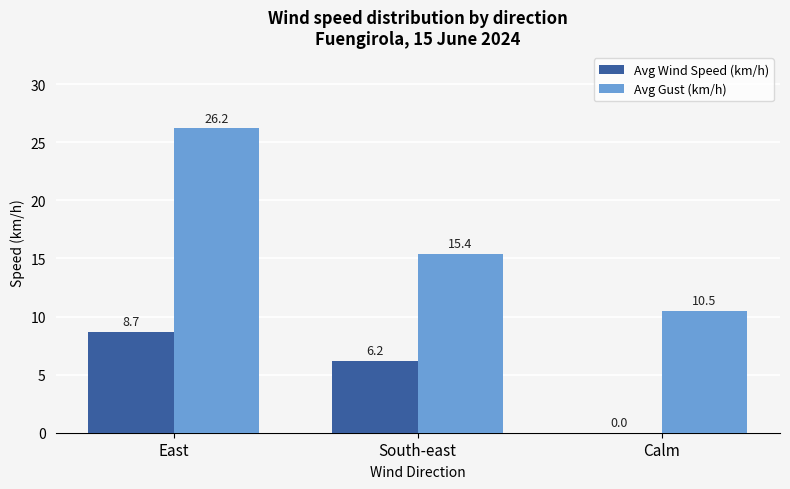

At which category is the sum across all series the highest?

East